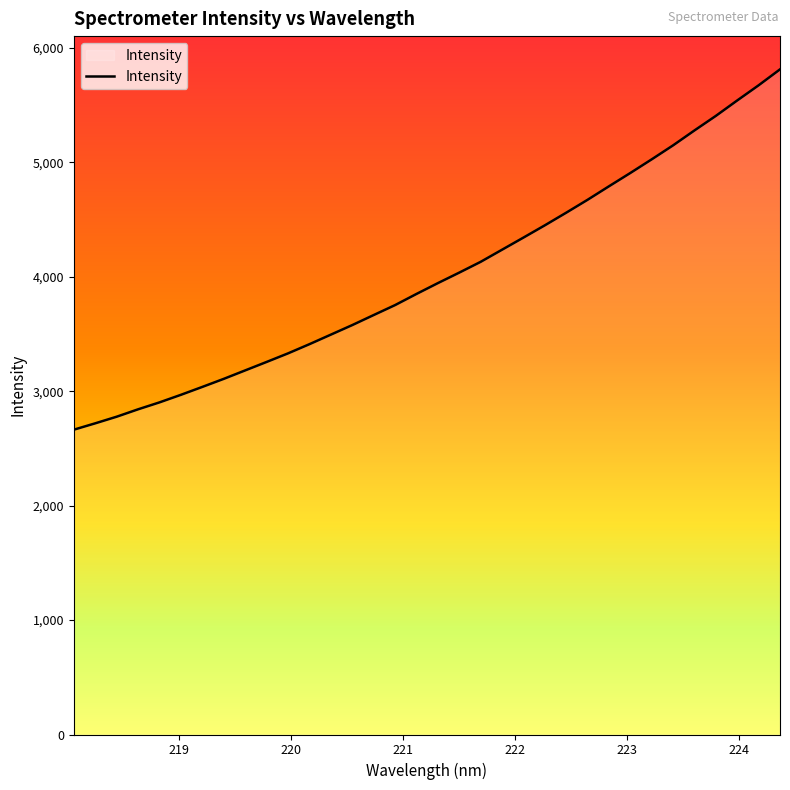

What is the minimum value shown in the chart?

2664.1